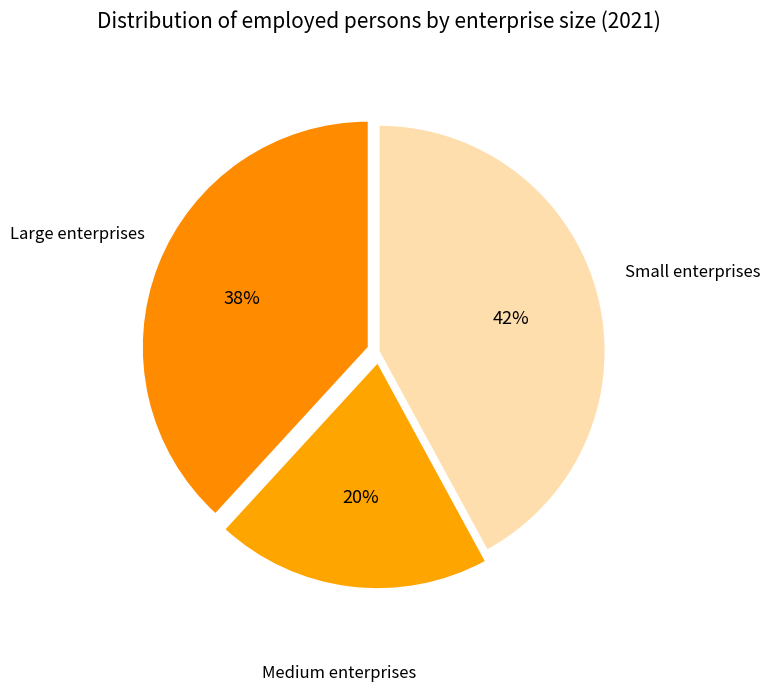

Approximately how many times larger is the value at Large compared to Small?

0.9